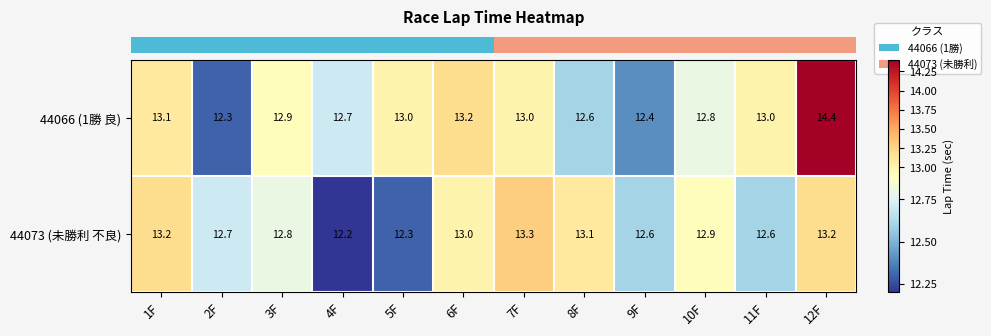

What is the sum of the 44066 (1勝 良) values at 10F and 9F?

25.2